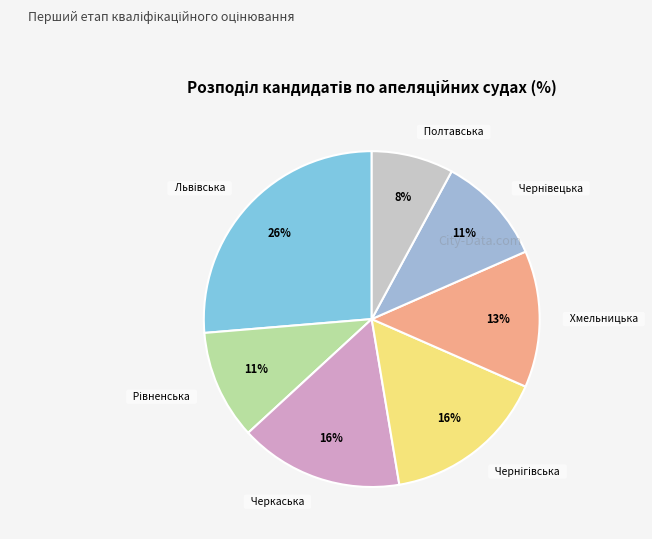

Rank the categories by value from lowest to highest.

Апеляційний суд Полтавської області, Апеляційний суд Рівненської області, Апеляційний суд Чернівецької області, Апеляційний суд Хмельницької області, Апеляційний суд Черкаської області, Апеляційний суд Чернігівської області, Апеляційний суд Львівської області